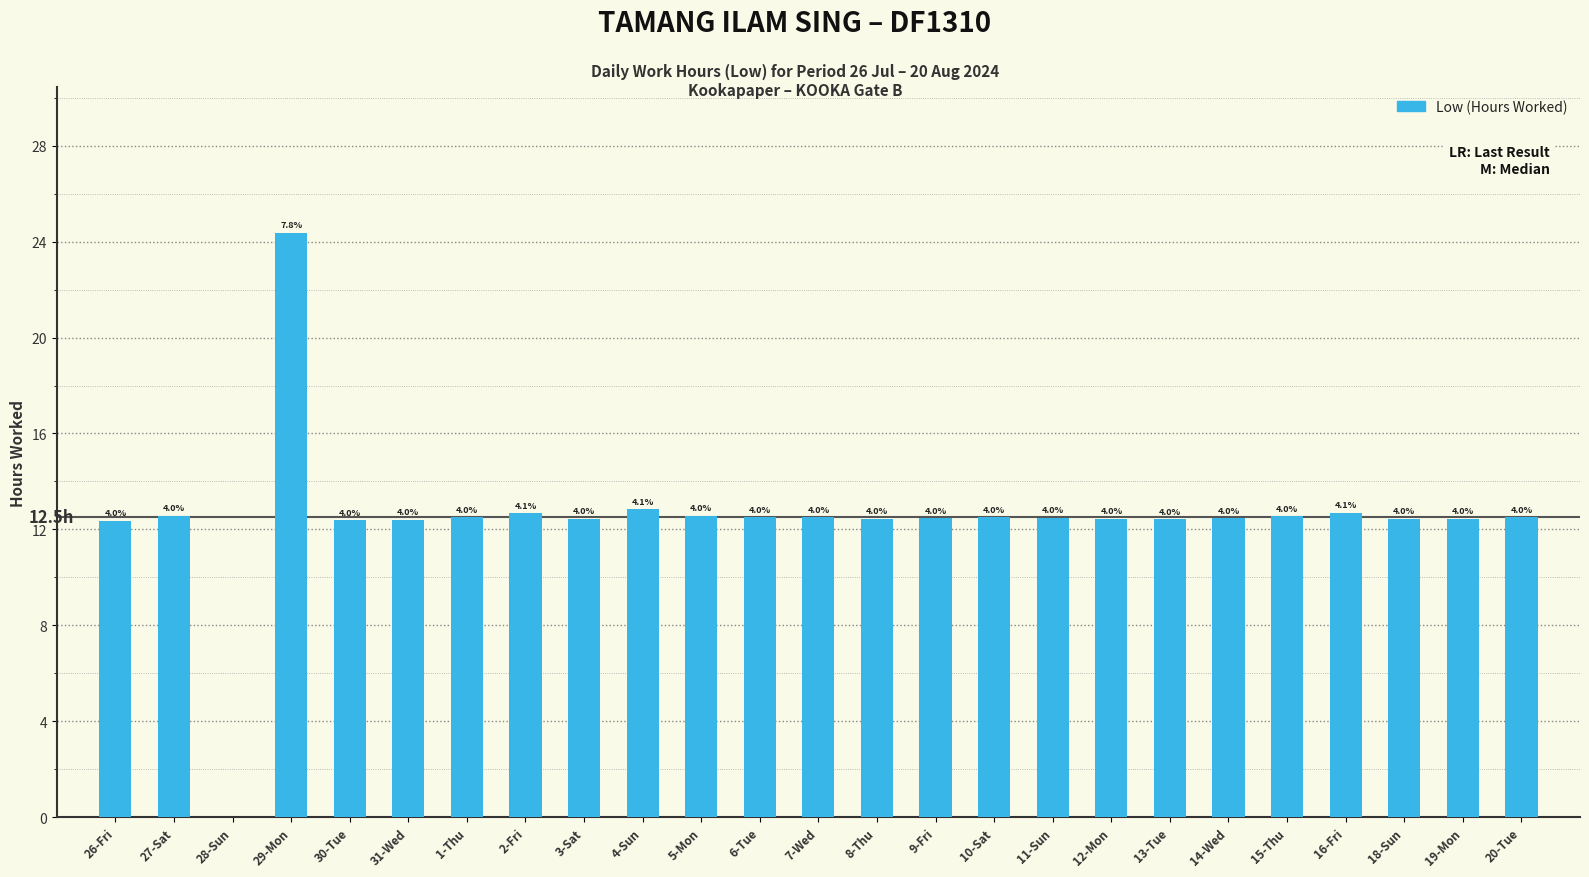

The chart shows a value of 17.3 at 15-Thu. True or false?

False